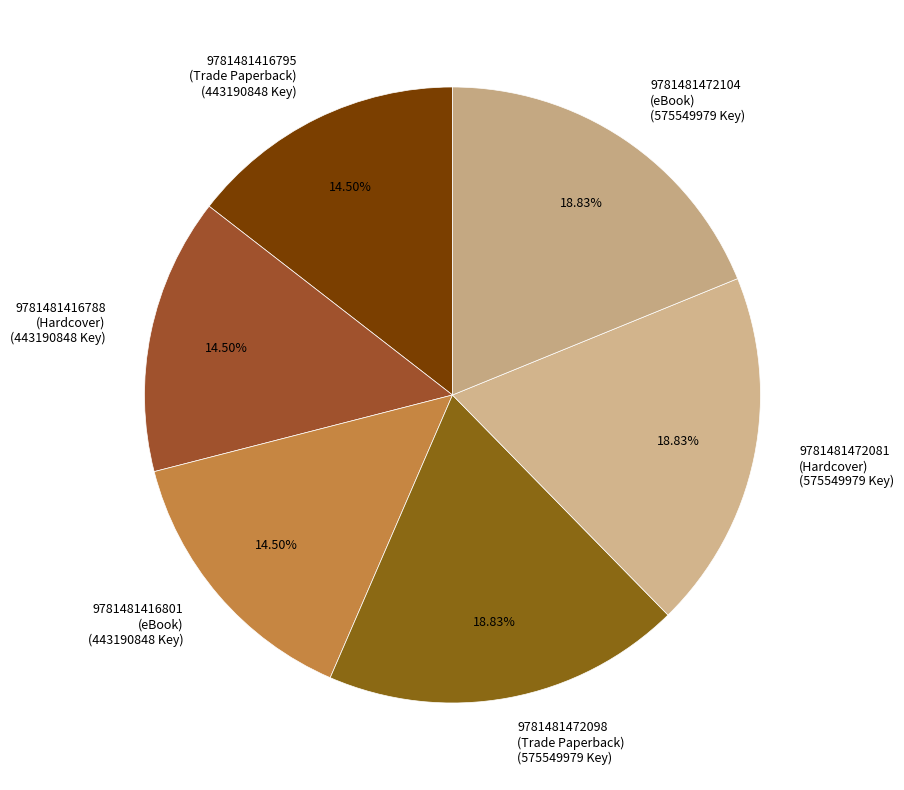

Do 9781481416801 (eBook) (443190848 Key) and 9781481416795 (Trade Paperback) (443190848 Key) together represent more than half of the pie?

No